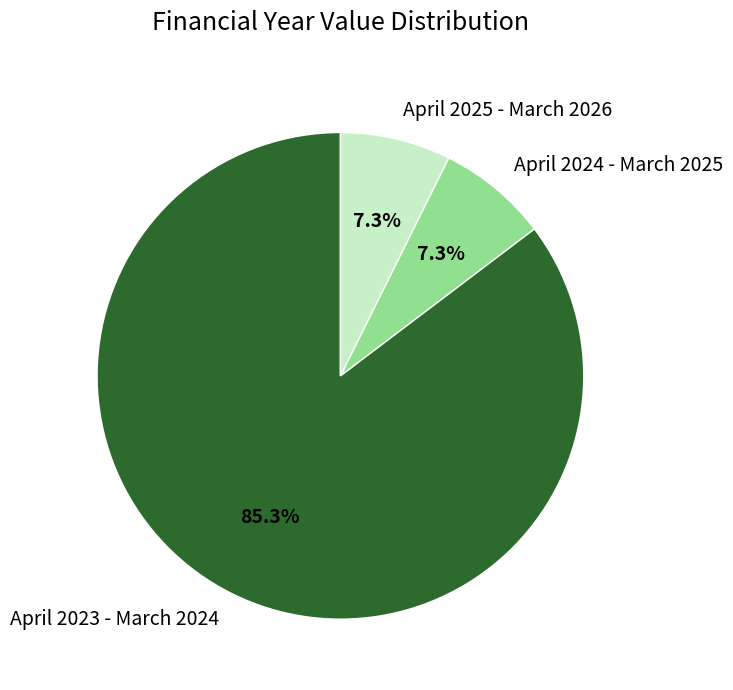

To the nearest percent, what is the combined percentage of April 2024 - March 2025 and April 2023 - March 2024?

93%